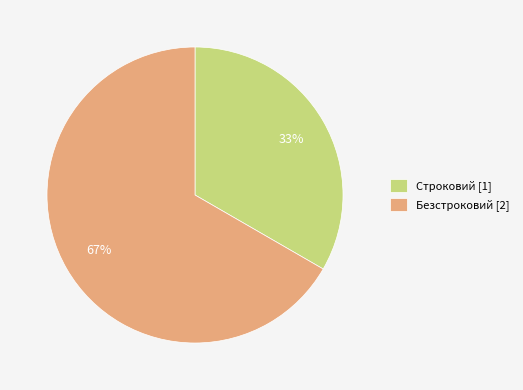

What is the largest slice in the pie chart?

Безстроковий